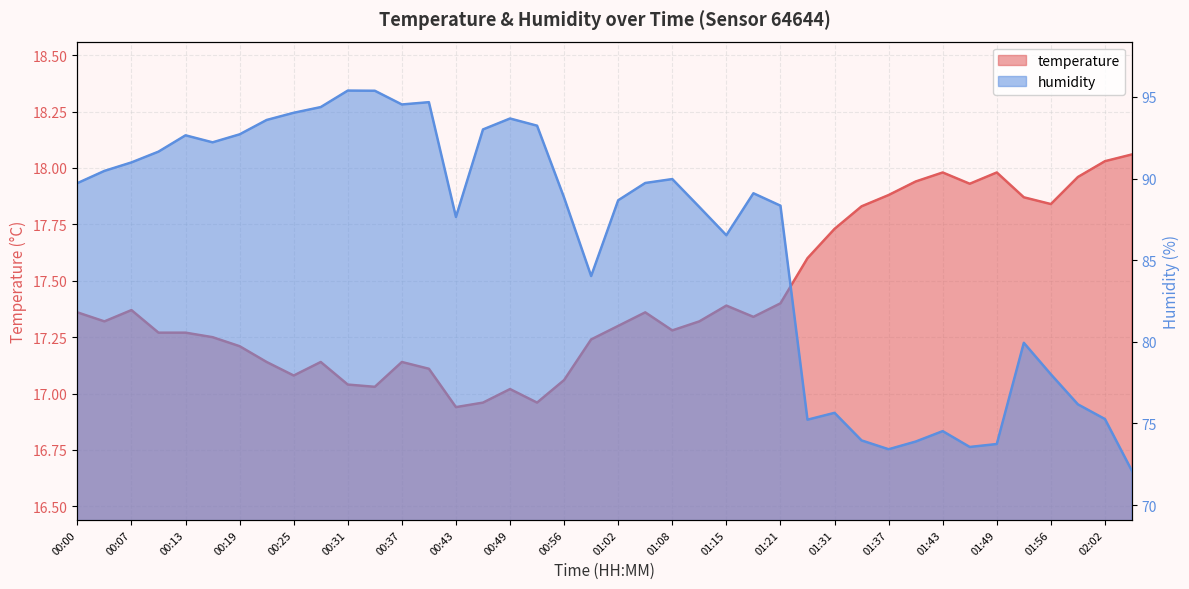

Which label corresponds to the smallest value in the chart?

00:43